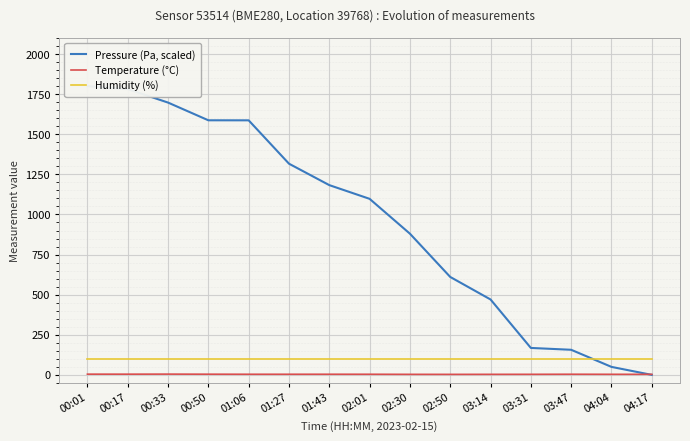

Reading left to right, transcribe all the data shown in this chart.

Pressure (Pa, scaled): 00:01=1800.0	00:17=1781.5	00:33=1697.4	00:50=1587.0	01:06=1586.7	01:27=1316.5	01:43=1182.9	02:01=1097.4	02:30=880.2	02:50=610.5	03:14=470.1	03:31=167.9	03:47=156.4	04:04=49.8	04:17=0.0
Temperature (°C): 00:01=4.5	00:17=4.4	00:33=4.7	00:50=4.2	01:06=3.9	01:27=3.9	01:43=3.9	02:01=3.8	02:30=3.3	02:50=3.2	03:14=3.4	03:31=3.5	03:47=4.0	04:04=3.6	04:17=3.5
Humidity (%): 00:01=100.0	00:17=100.0	00:33=100.0	00:50=100.0	01:06=100.0	01:27=100.0	01:43=100.0	02:01=100.0	02:30=100.0	02:50=100.0	03:14=100.0	03:31=100.0	03:47=100.0	04:04=100.0	04:17=100.0